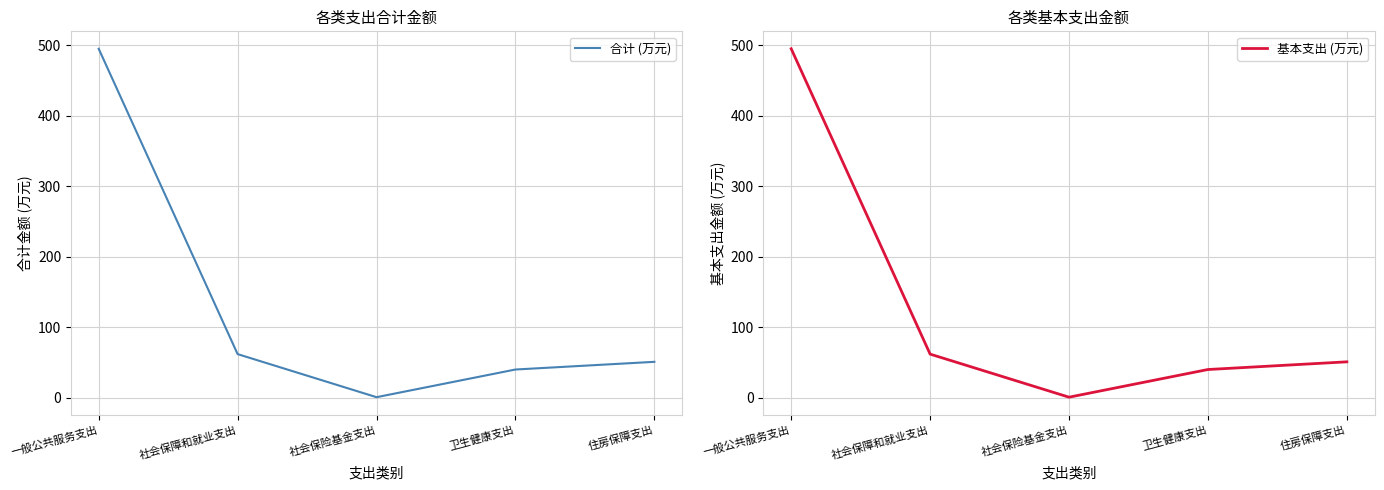

Reading left to right, list all the values displayed in this chart.

合计 (万元): 494.7	61.9	0.9	40.1	51.0
基本支出 (万元): 494.7	61.9	0.9	40.1	51.0